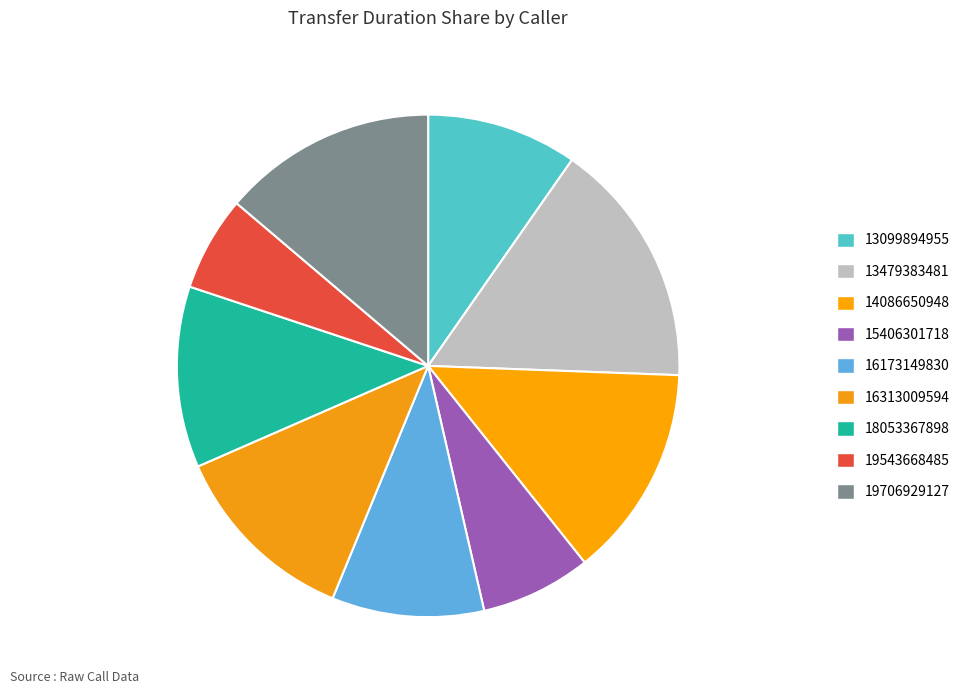

To the nearest percent, what is the difference between the 18053367898 and 16313009594 slice percentages?

1%